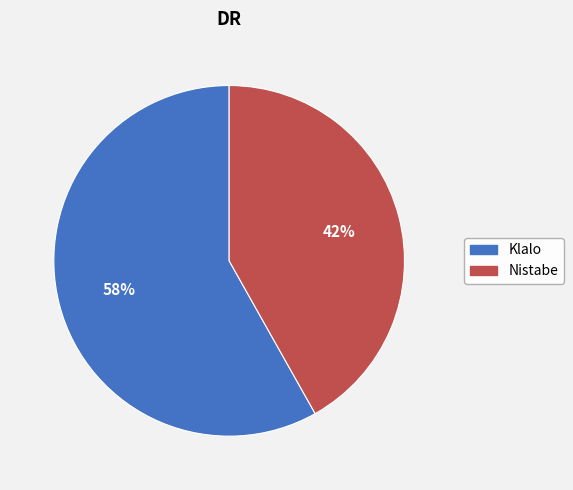

Is there any slice that represents more than half of the pie?

Yes